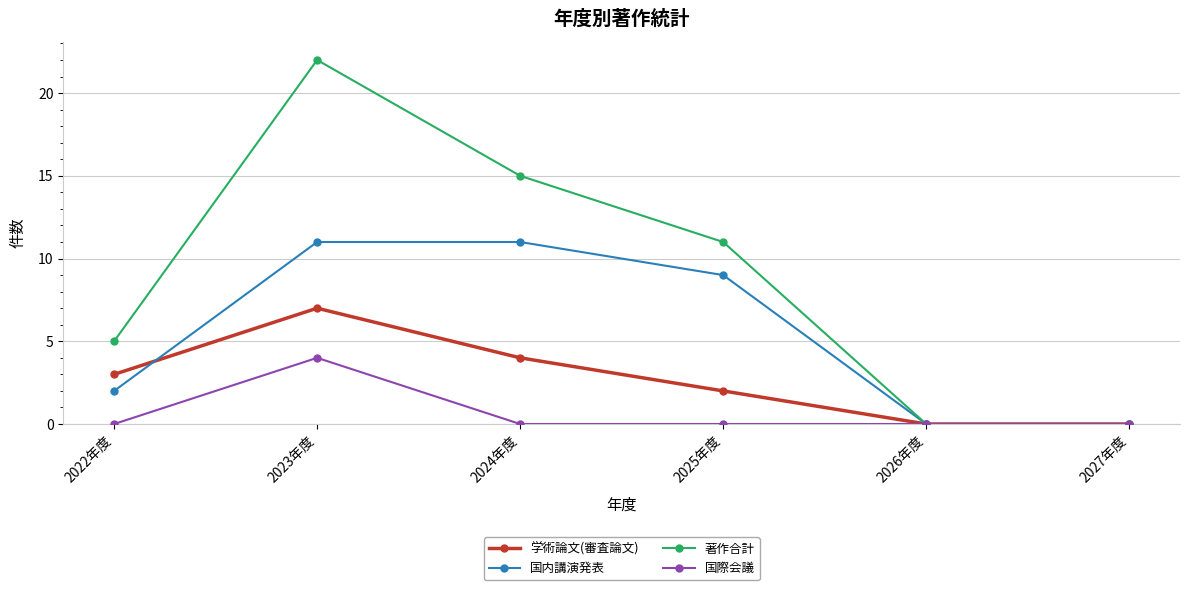

What value does the 国内講演発表 series have at 2025年度?

9